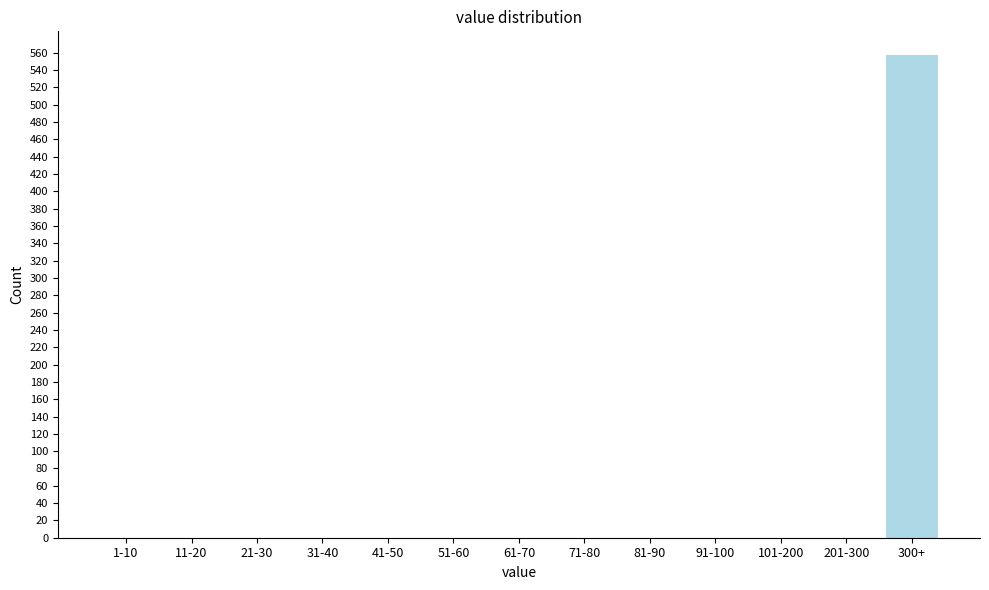

Reading left to right, what are all the values shown in this chart?

1-10=0	11-20=0	21-30=0	31-40=0	41-50=0	51-60=0	61-70=0	71-80=0	81-90=0	91-100=0	101-200=0	201-300=0	300+=557